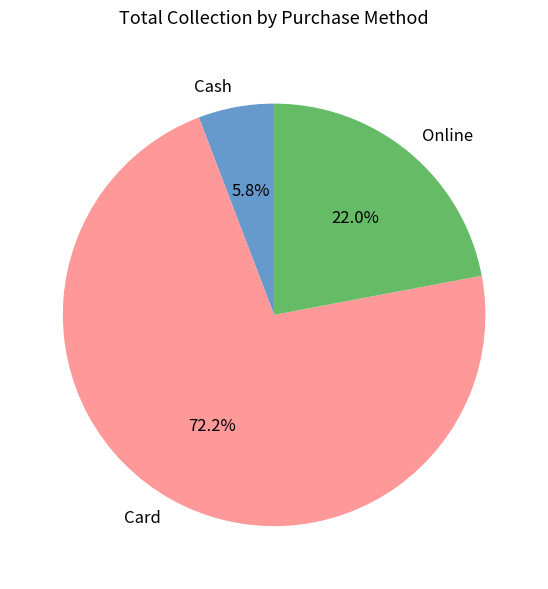

Approximately how many times larger is the value at Card compared to Online?

3.3